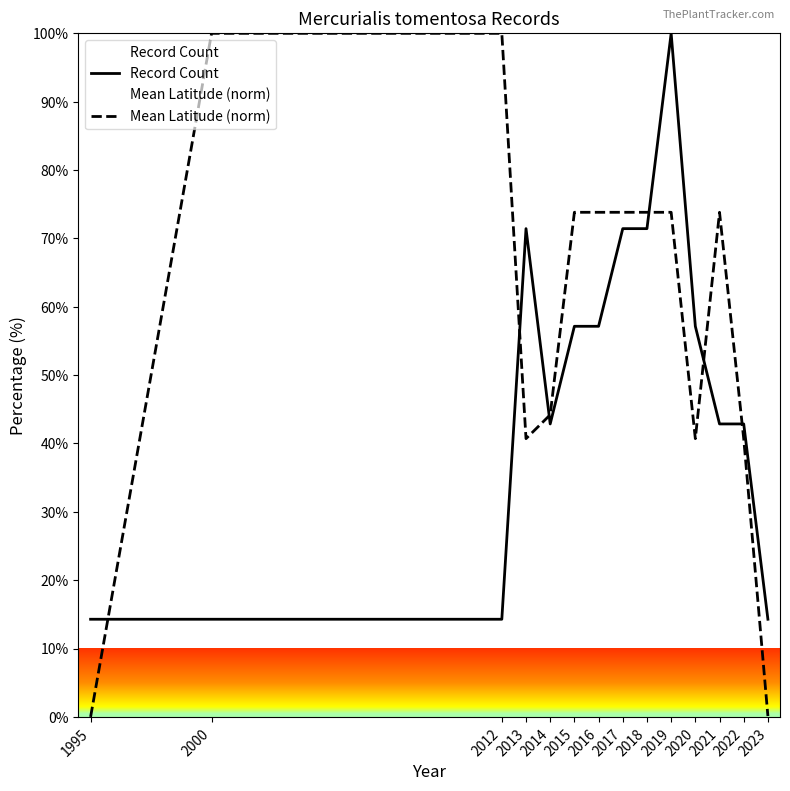

Read the Record Count value at 2012.

14.3